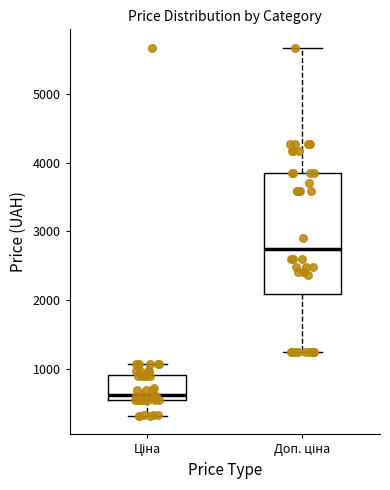

Which box is the tallest, from its lower edge to its upper edge?

Доп. ціна